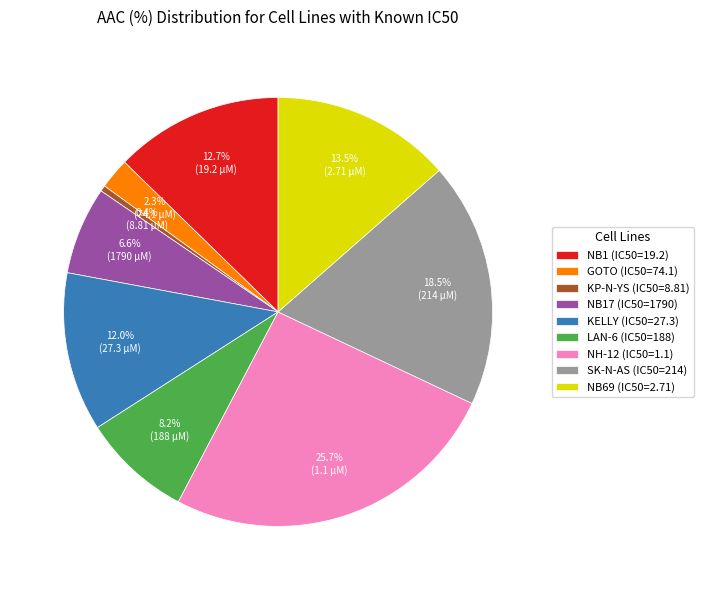

How many slices are in this pie chart?

9